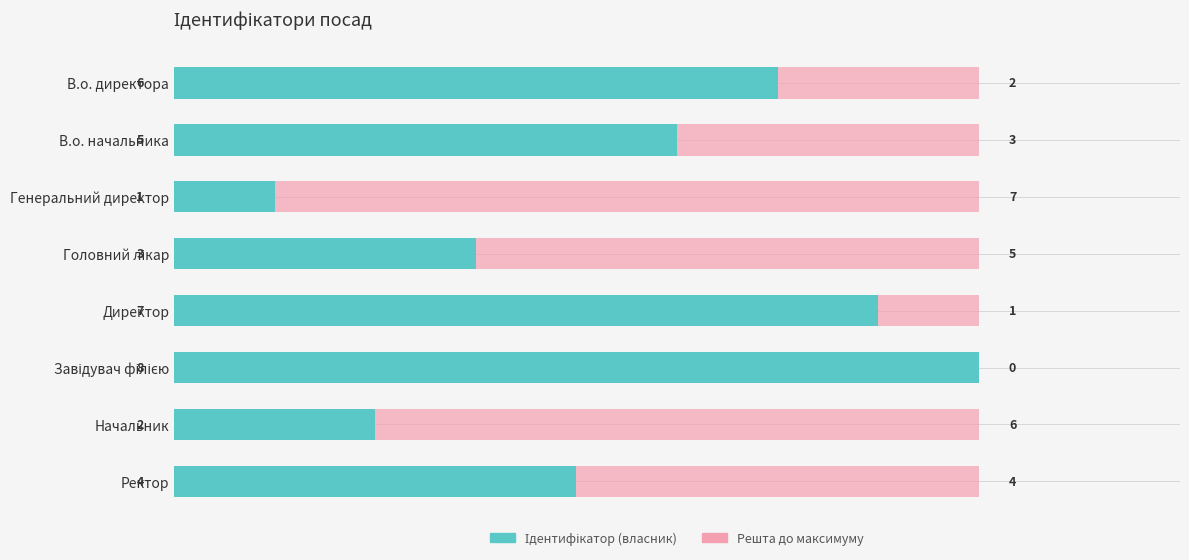

What is the maximum value shown in the chart?

8